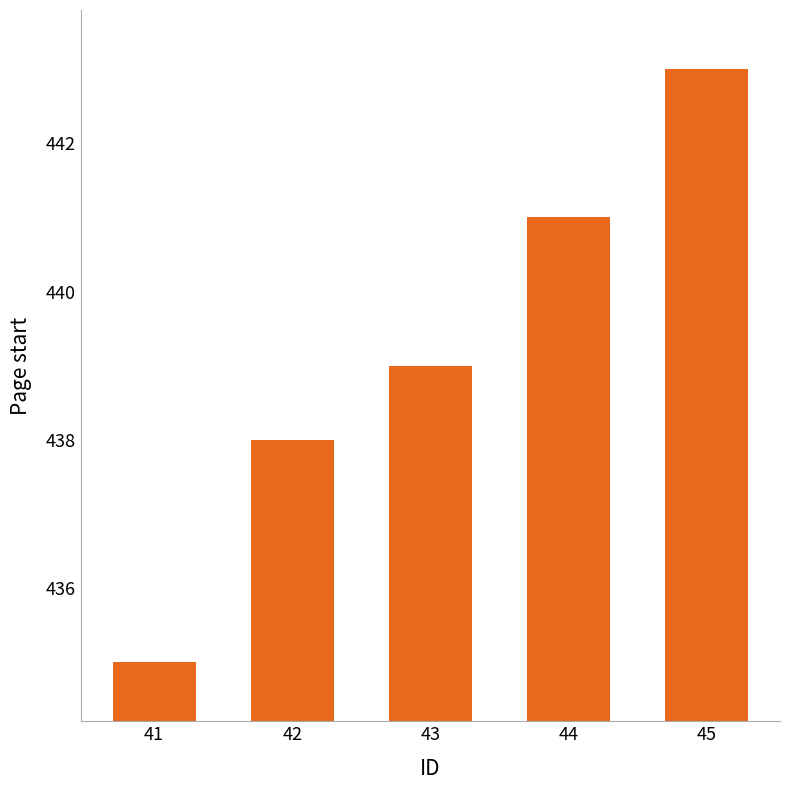

How many series are shown in this chart?

1